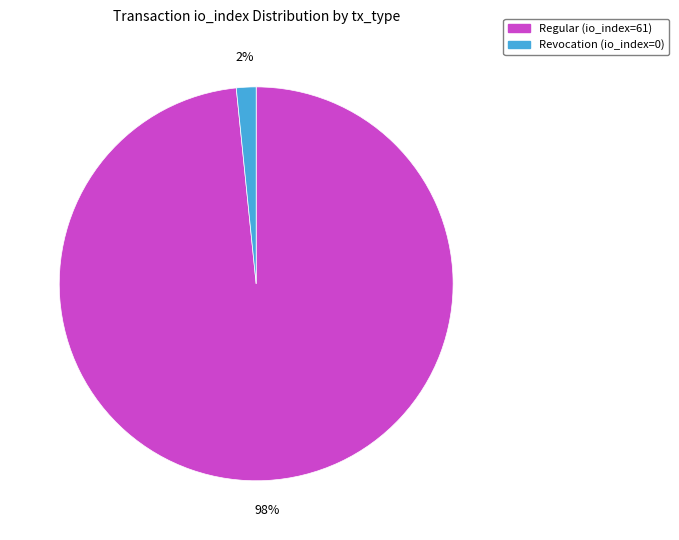

What is the largest slice in the pie chart?

Regular (io_index=61)